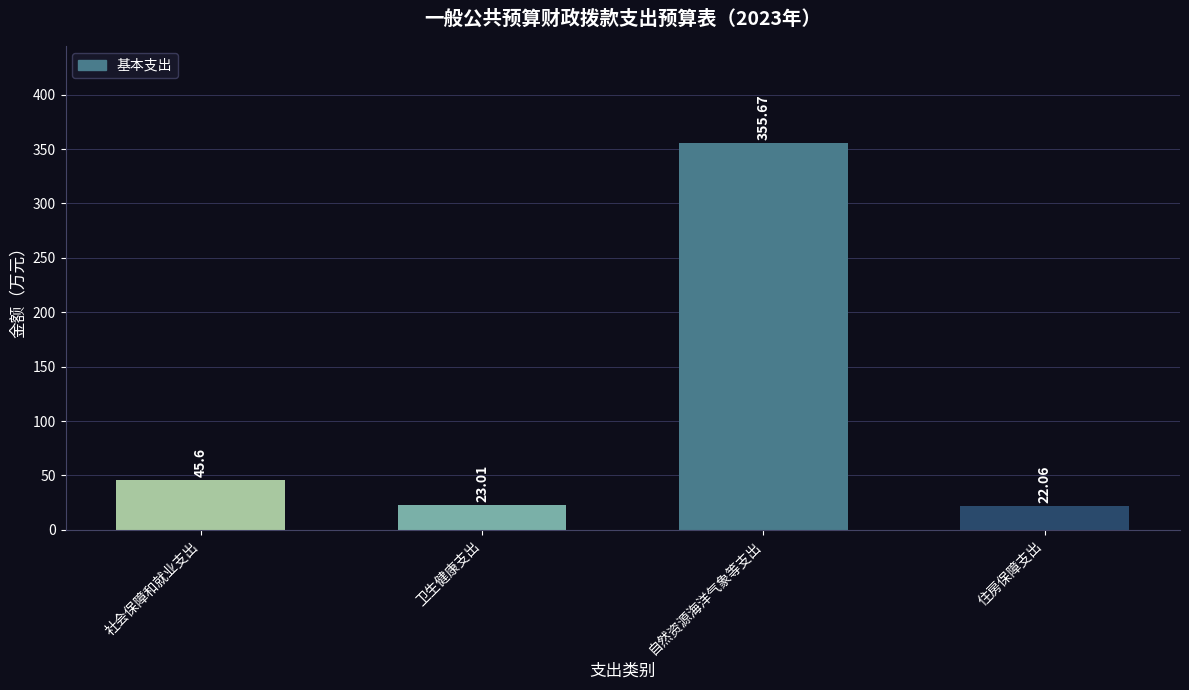

What position from the right is 社会保障和就业支出?

4